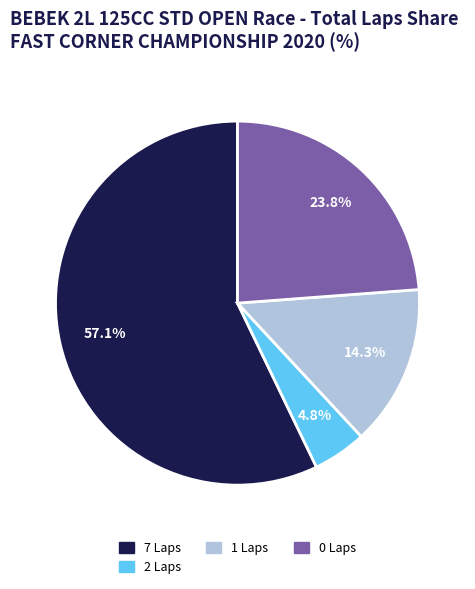

Is there a majority slice in this chart?

Yes